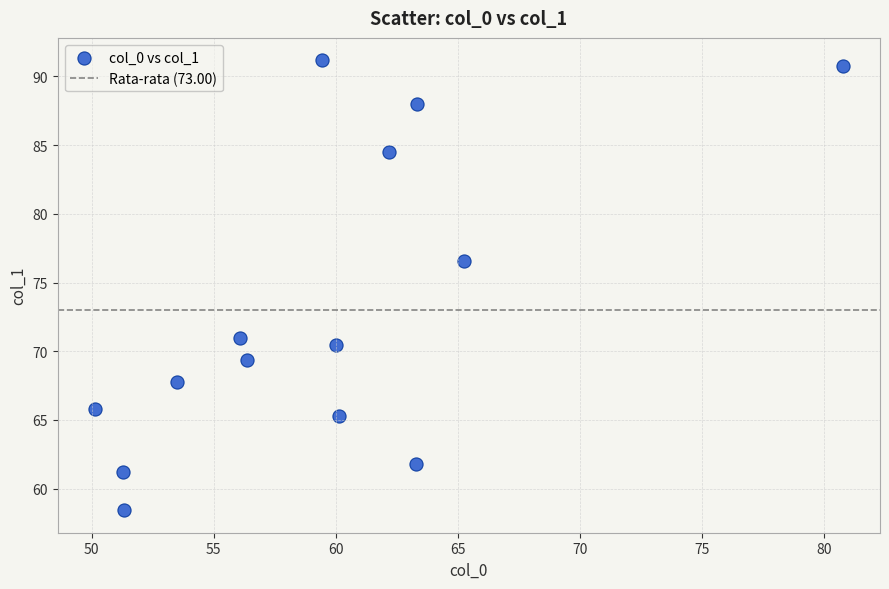

What Y value in the scatter plot is closest to 74?

76.5